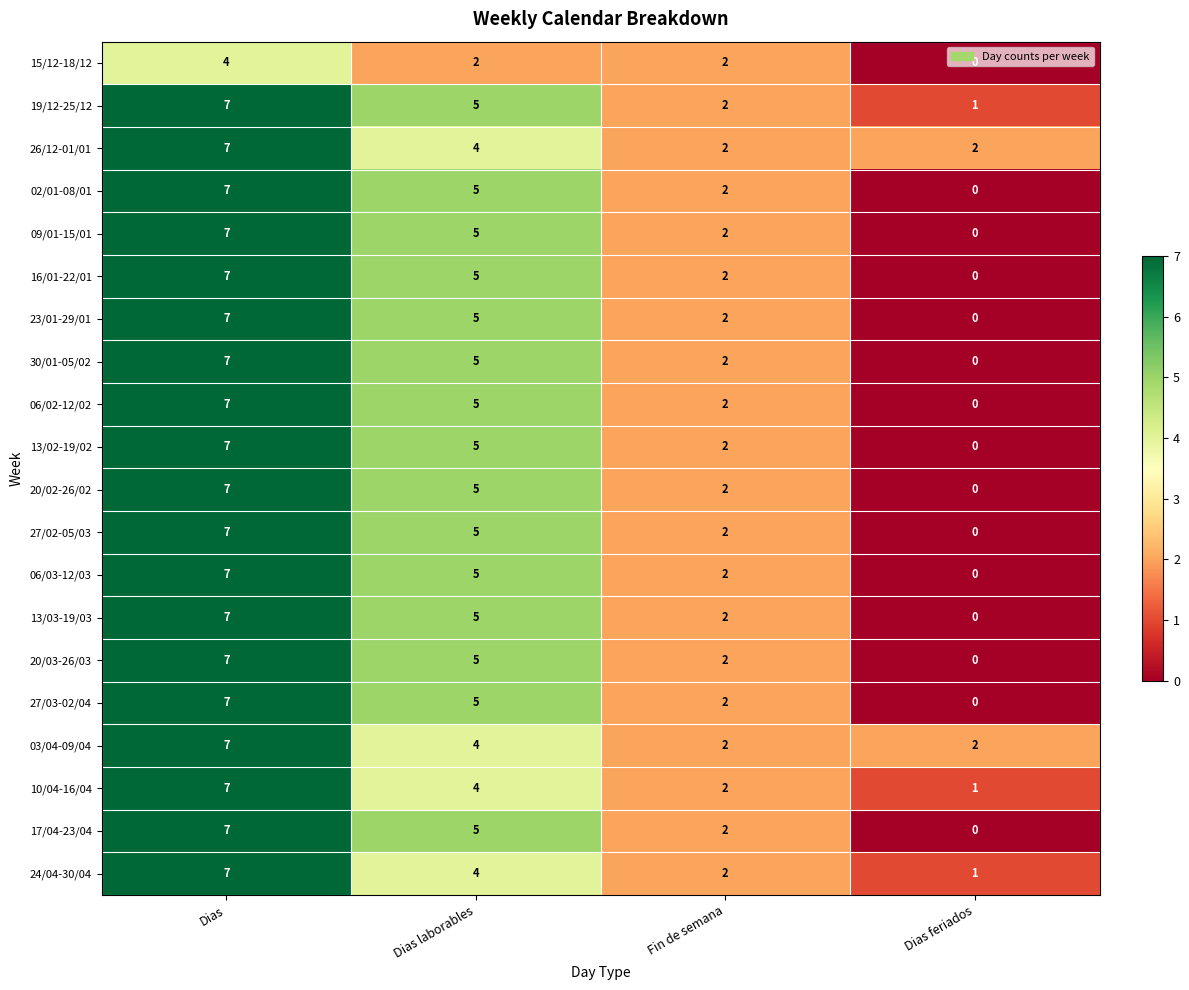

The 09/01-15/01 series shows 5 at Dias laborables. True or false?

True